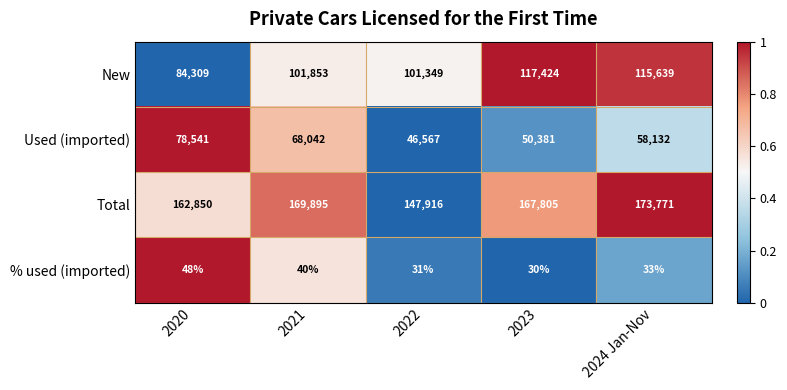

What is the maximum value for New?

117424